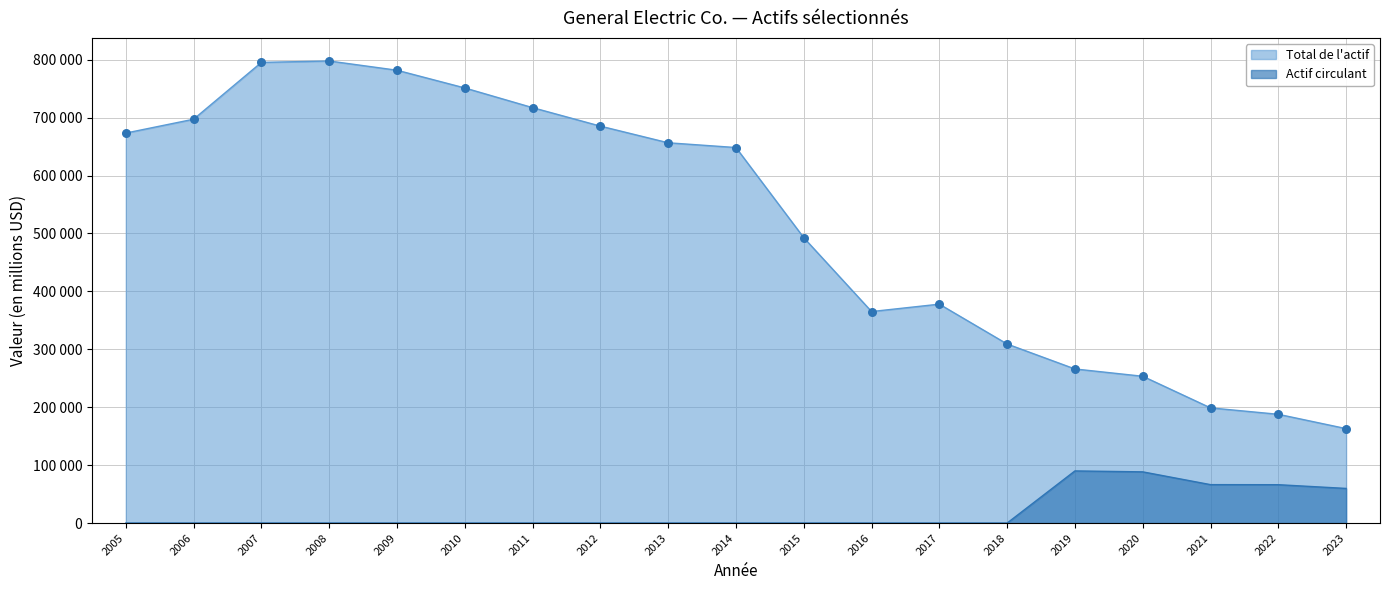

At which category is the sum across all series the highest?

2008